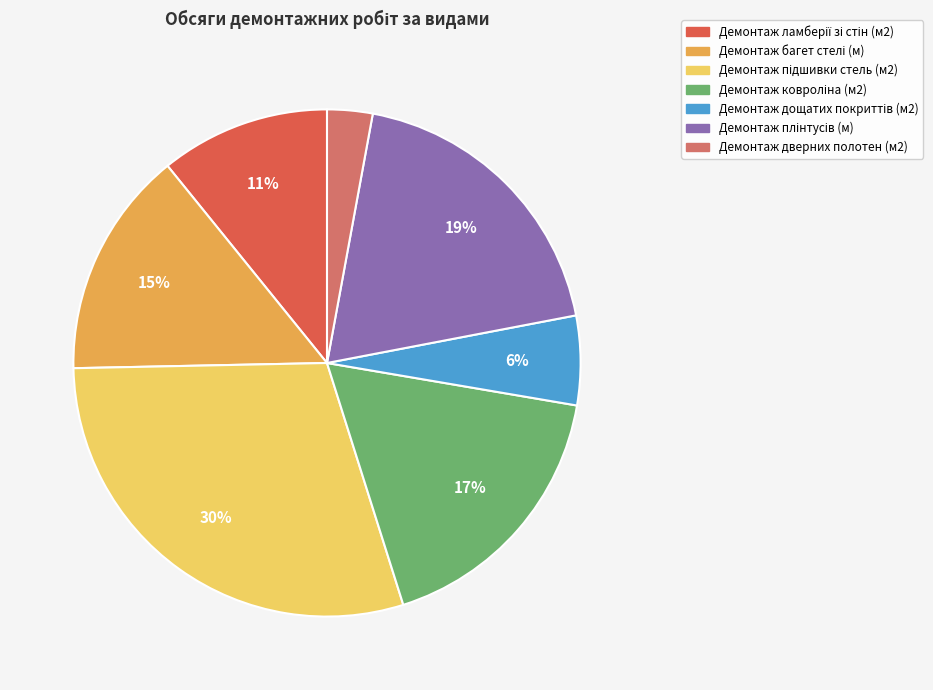

True or false: Демонтаж дверних полотен (м2) accounts for 8% of the total.

False